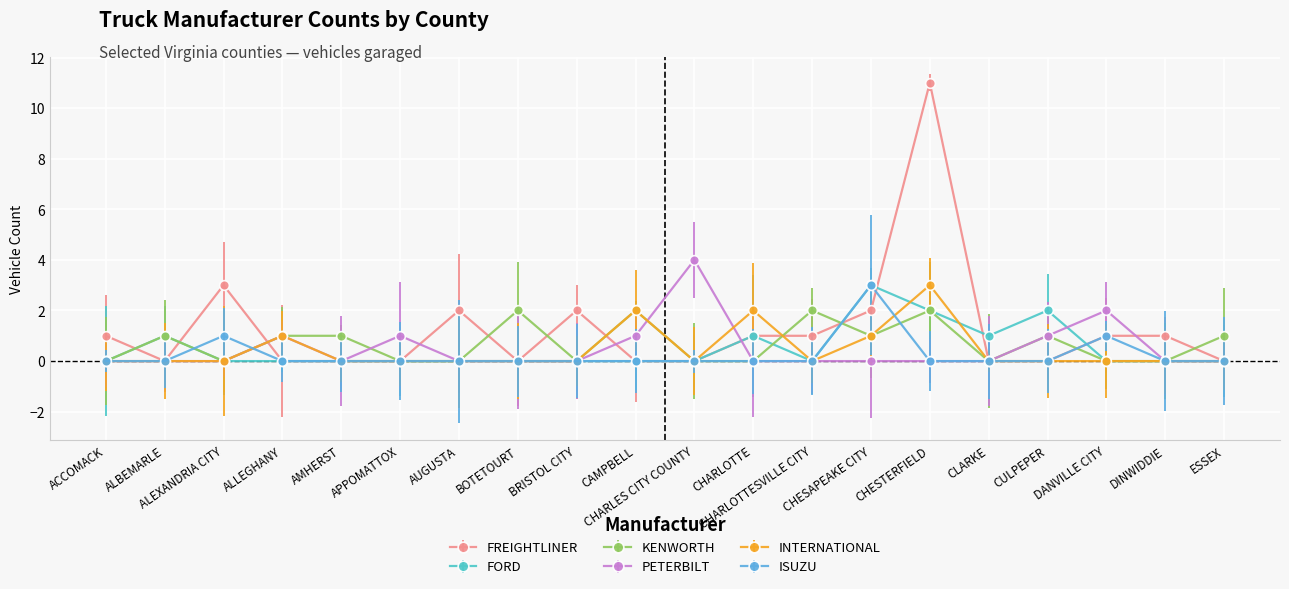

At how many categories does at least one series exceed 7?

1